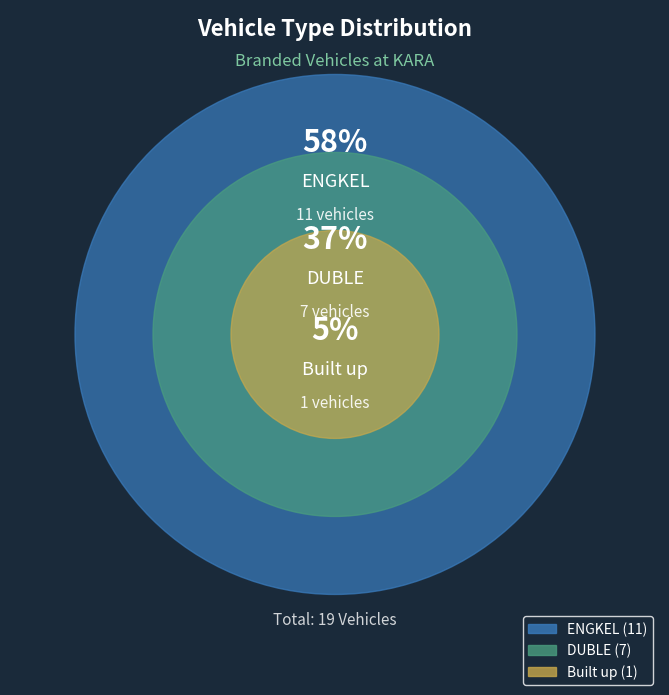

True or false: BARU PROSES (DUBLE) accounts for 24% of the total.

False